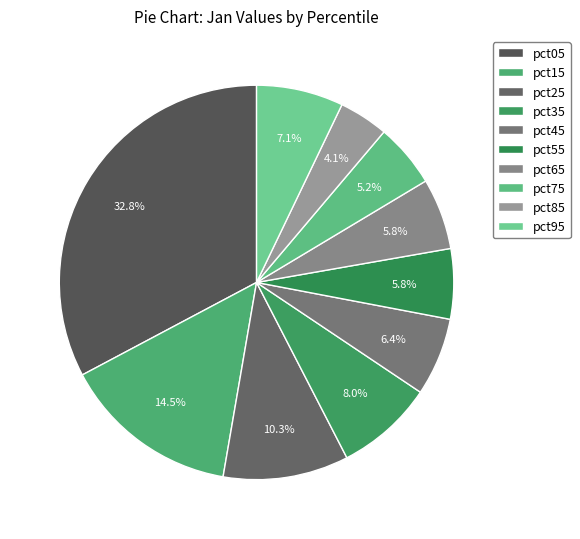

Does pct35 account for over 50% of the chart?

No